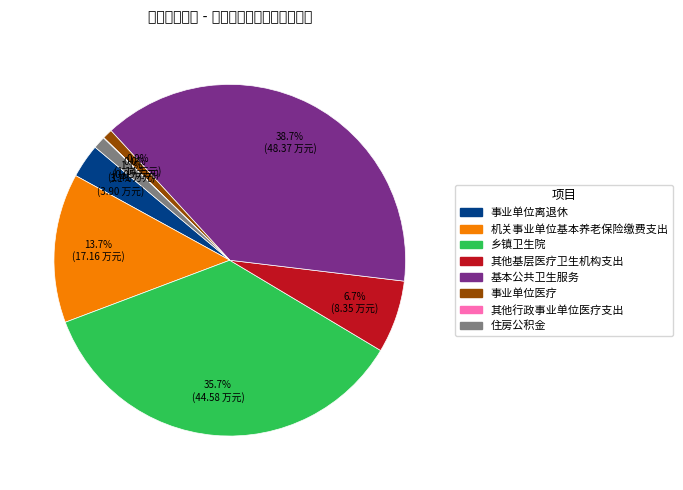

Is there a majority slice in this chart?

No